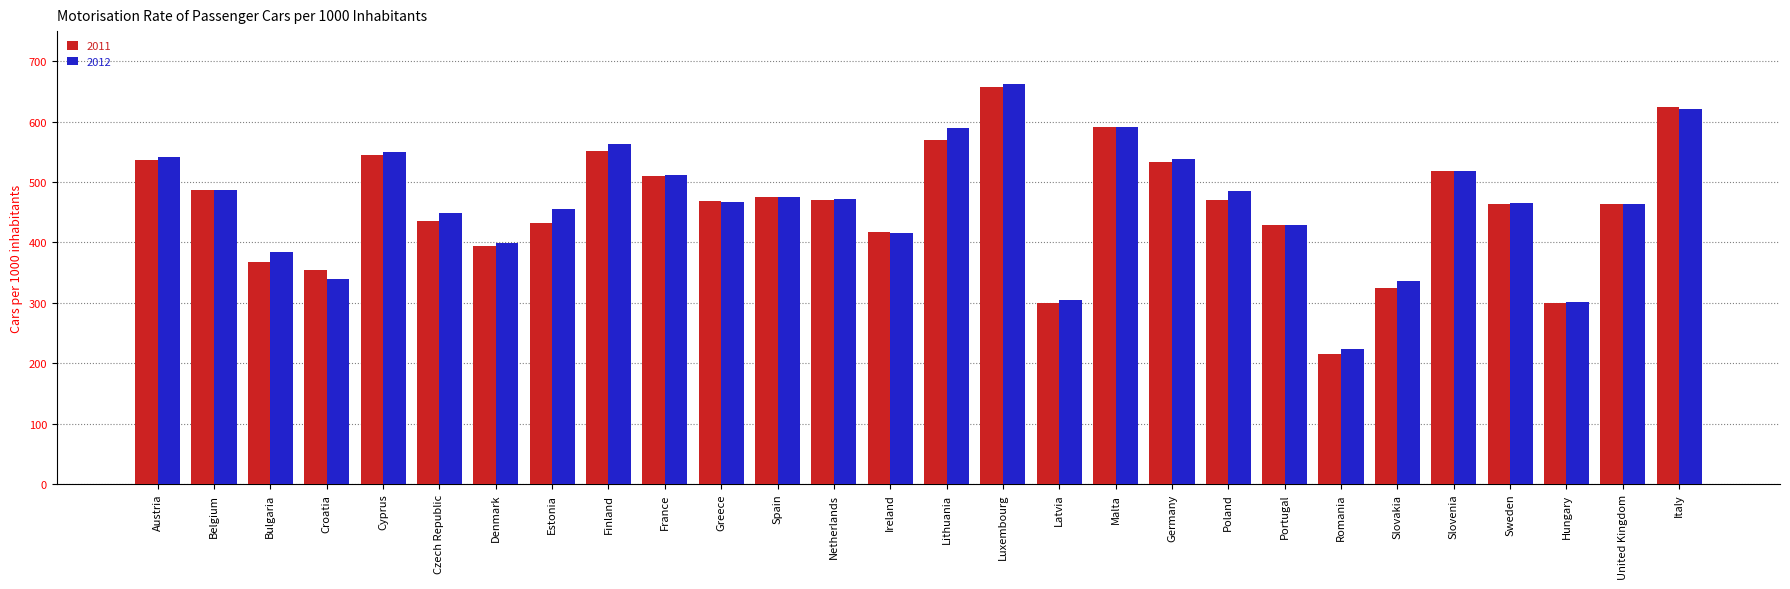

What is the label of the 1st bar from the left?

Austria